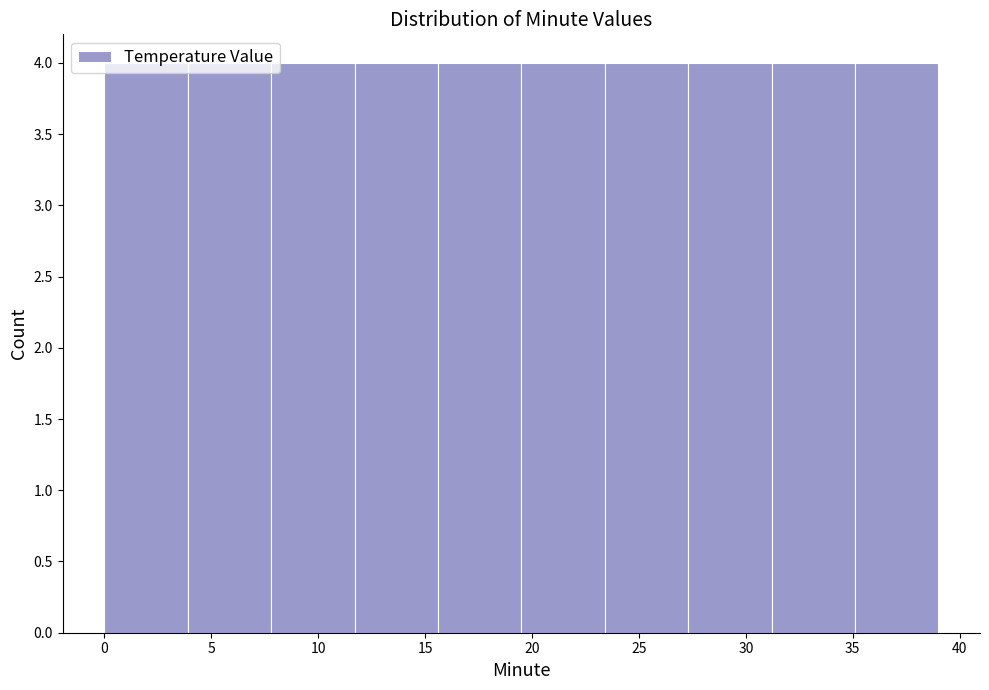

Reading left to right, list every bar in this chart as the range it spans on the x-axis followed by its height. Neither the bar edges nor the heights are printed on the chart, so give them approximately, as read against the axes.

0.0 to 3.9: 4
3.9 to 7.8: 4
7.8 to 11.7: 4
11.7 to 15.6: 4
15.6 to 19.5: 4
19.5 to 23.4: 4
23.4 to 27.3: 4
27.3 to 31.2: 4
31.2 to 35.1: 4
35.1 to 39.0: 4